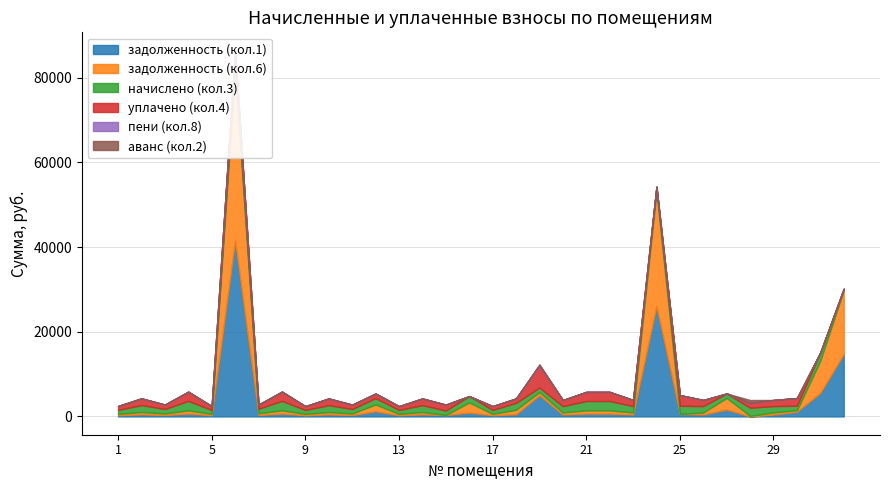

At 18, list the series in order from smallest to largest.

пени (кол.8), аванс (кол.2), задолженность (кол.1), уплачено (кол.4), задолженность (кол.6), начислено (кол.3)